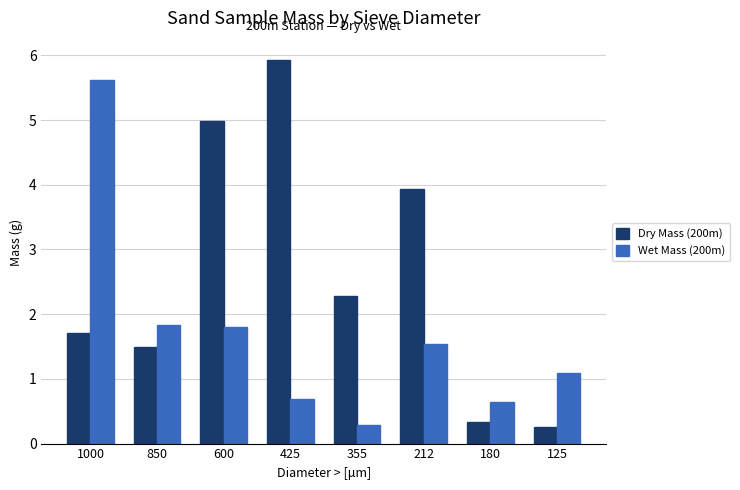

How many data points in Dry Mass (200m) are less than 2?

4